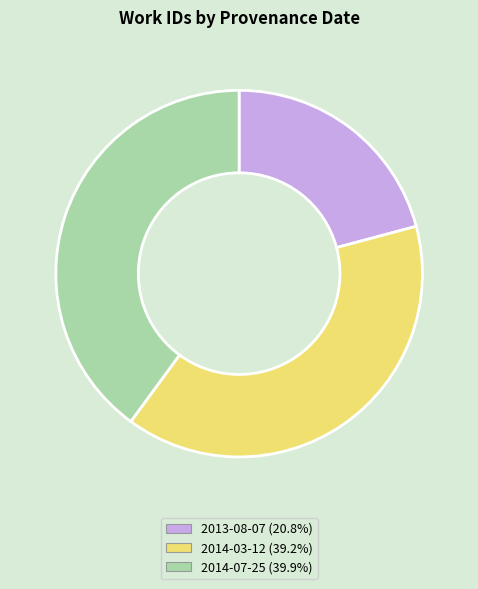

Is 2013-08-07 the majority of the pie?

No